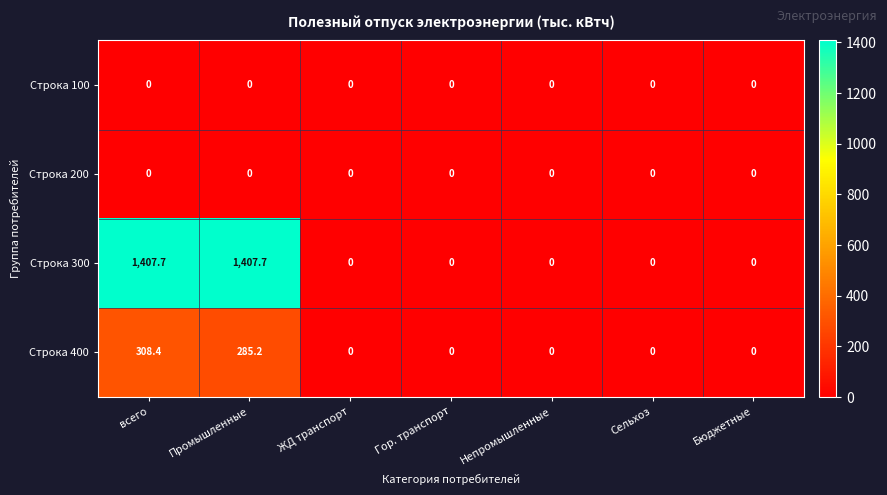

The value of Строка 100 at Гор. транспорт is 0.0. True or false?

True